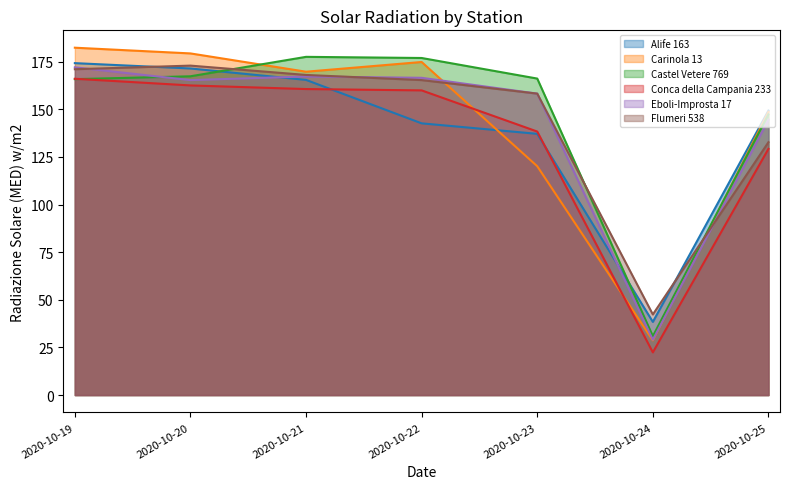

Where is the first local minimum for Flumeri 538?

2020-10-24